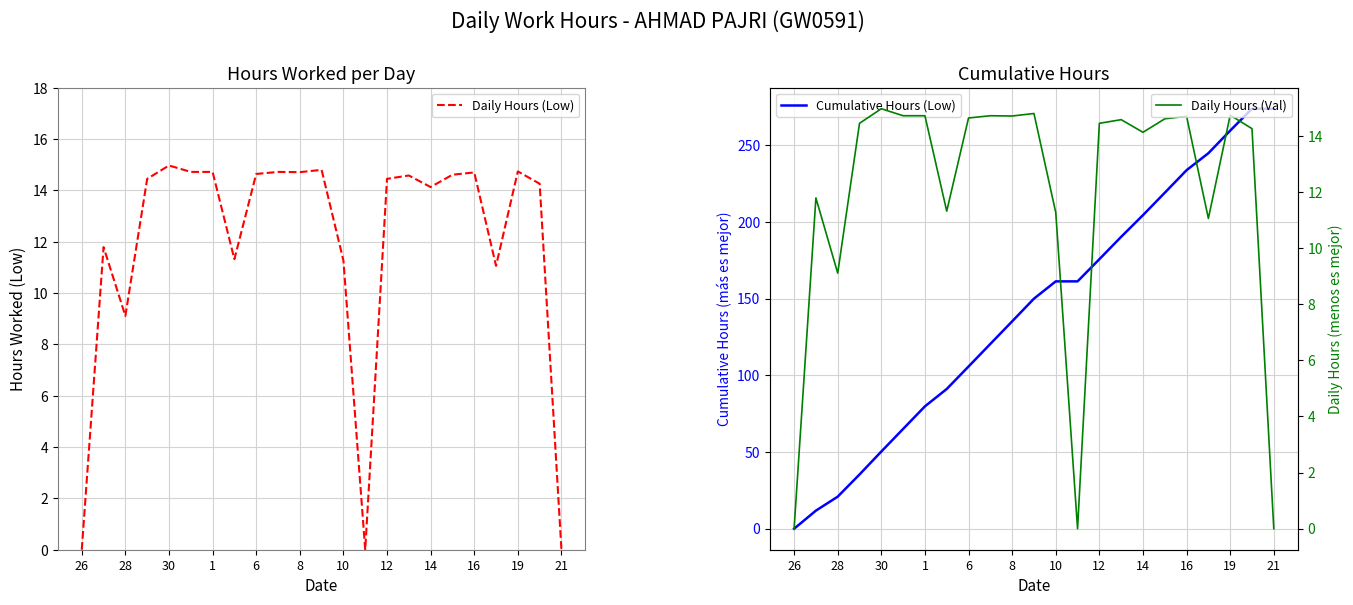

What is the maximum value shown in the chart?

273.8